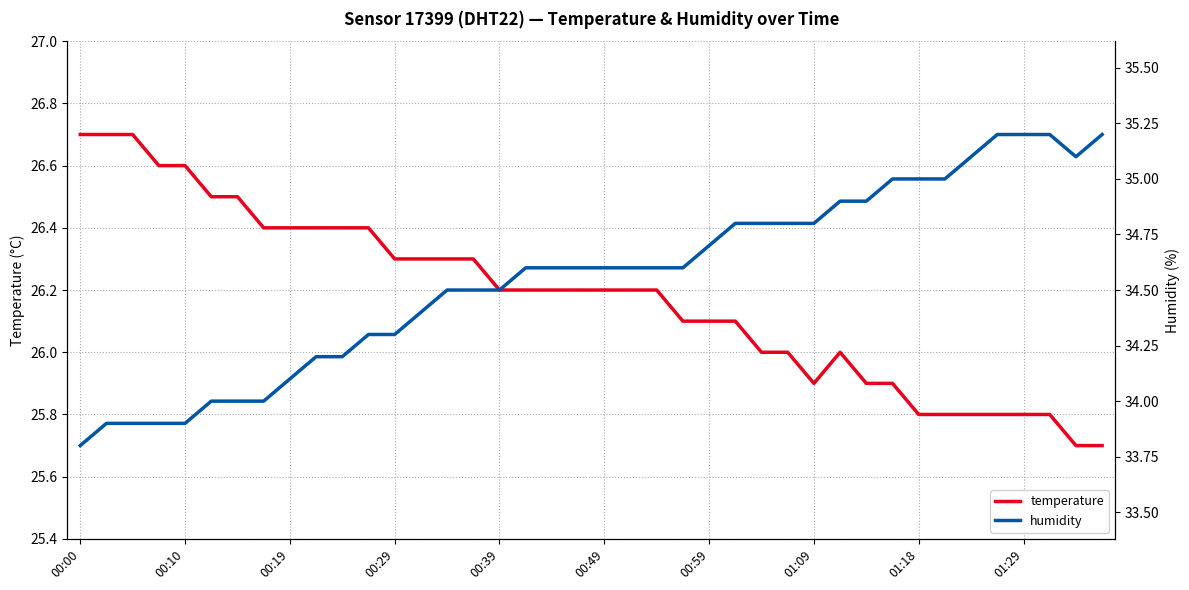

What is the difference between the maximum and minimum values in the humidity series?

1.4